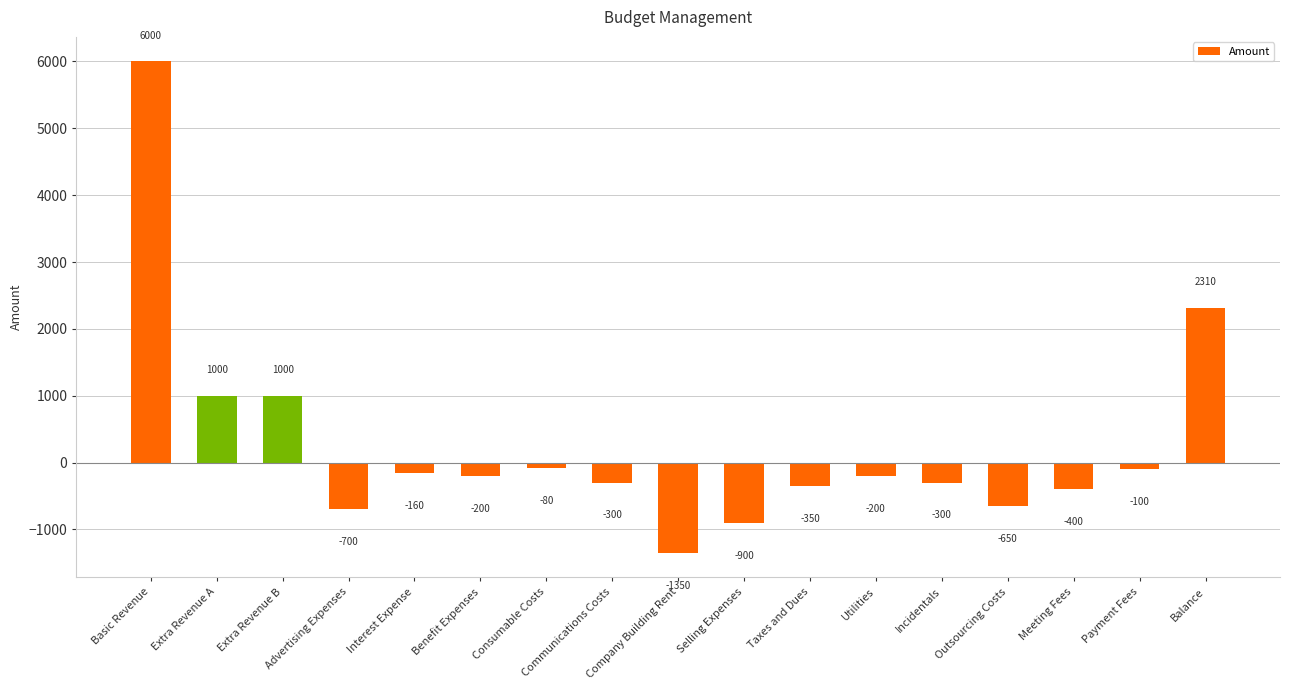

At which category does the chart reach its minimum across all series?

Company Building Rent